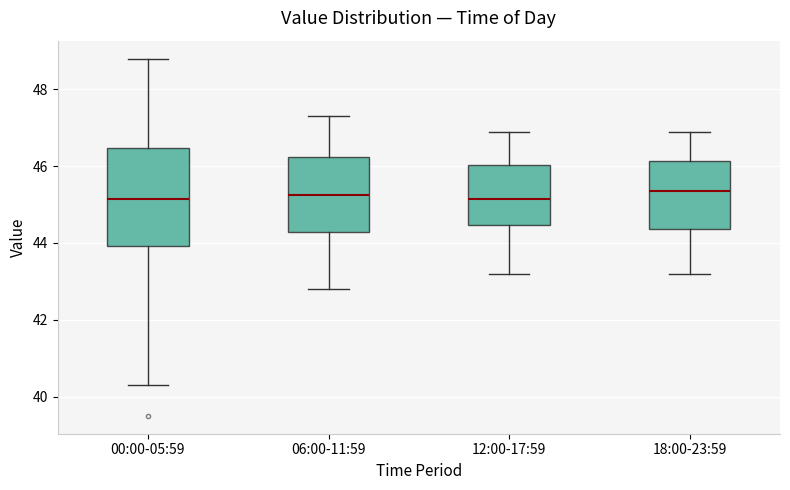

Reading left to right, read every box against the y-axis: the position of its median line, the range the box covers, and the ends of its whiskers. The values are not printed on the chart, so give them approximately, as read against the axis.

00:00-05:59: median 45.2, box 44.0 to 46.4, whiskers 40.4 to 48.8
06:00-11:59: median 45.2, box 44.2 to 46.2, whiskers 42.8 to 47.4
12:00-17:59: median 45.2, box 44.4 to 46.0, whiskers 43.2 to 47.0
18:00-23:59: median 45.4, box 44.4 to 46.2, whiskers 43.2 to 47.0